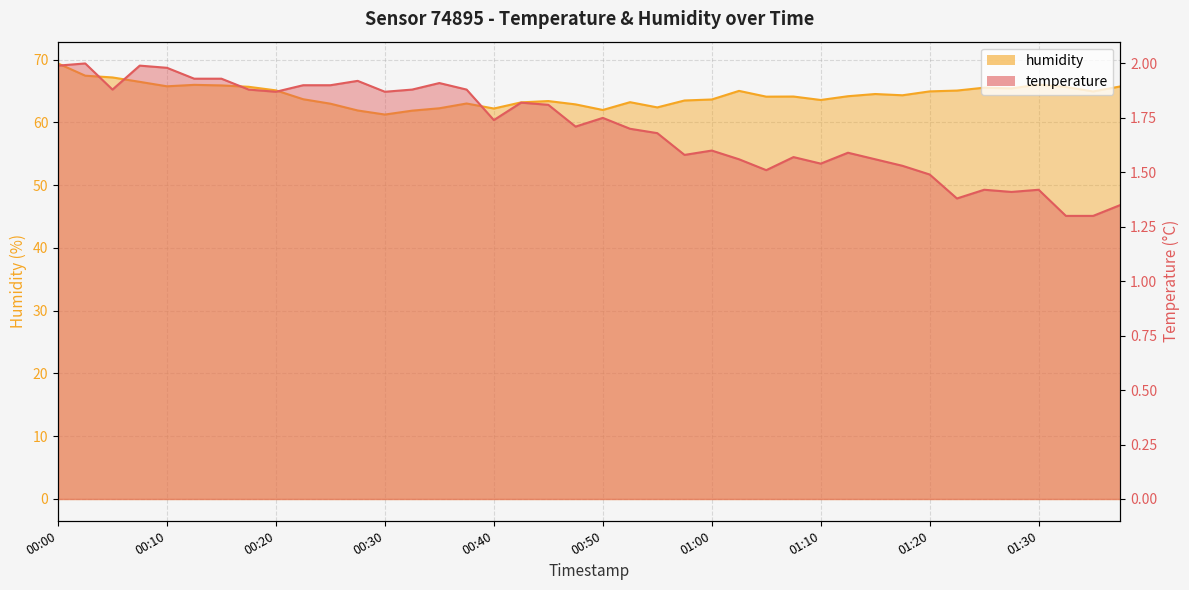

What position from the left is 01:07?

28